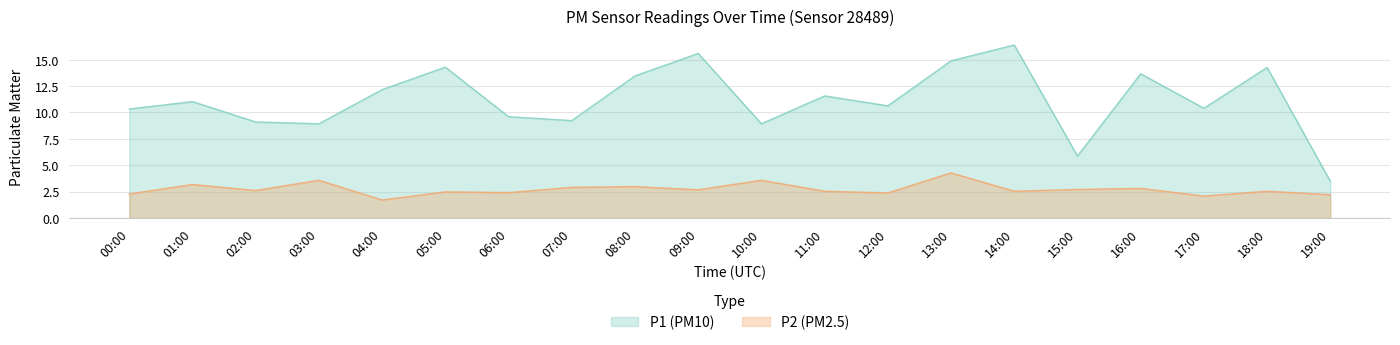

What position from the right is 03:00?

17